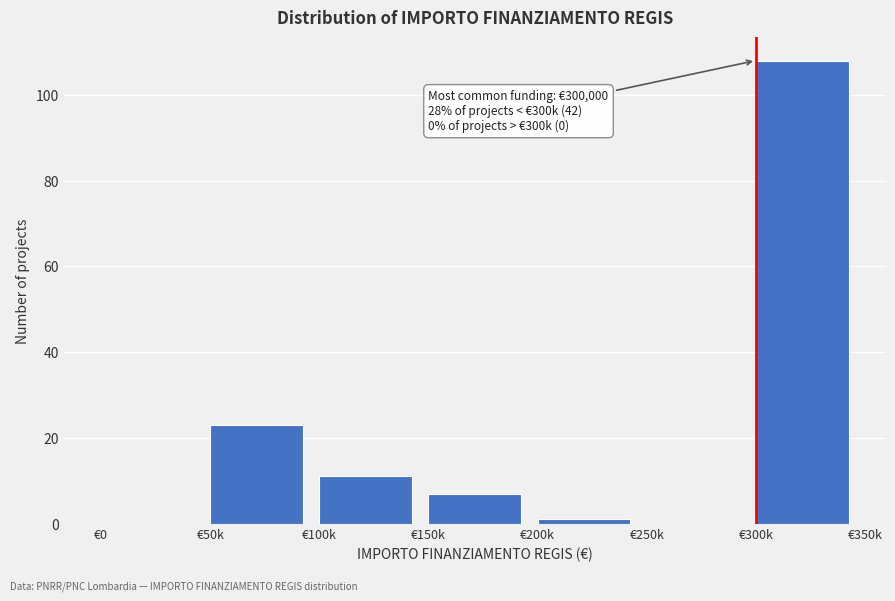

Reading left to right, extract all data points from this chart.

€0=0	€50k=23	€100k=11	€150k=7	€200k=1	€250k=0	€300k=108